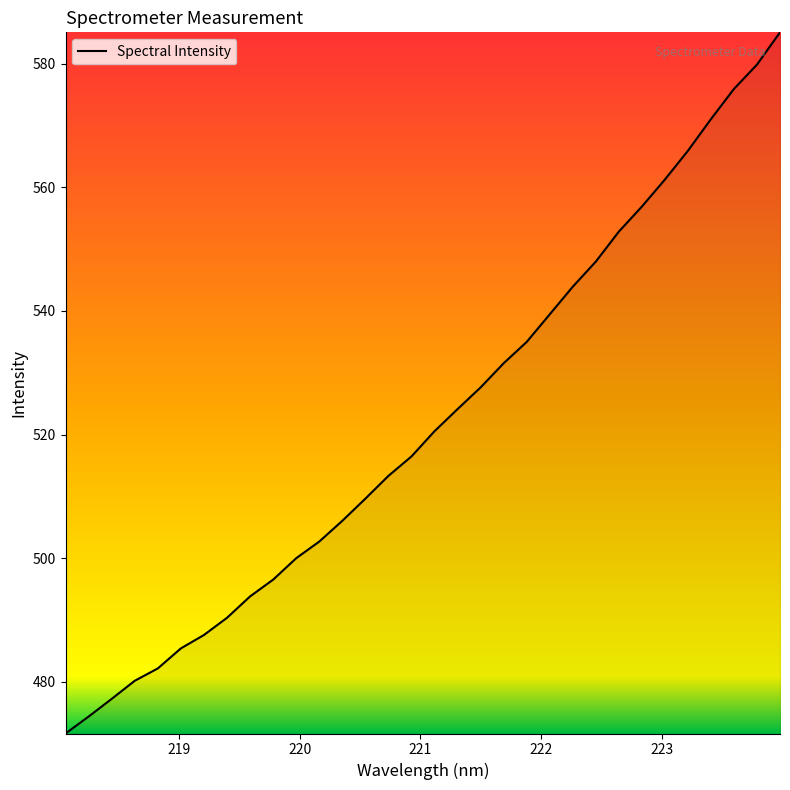

What is the smallest value displayed?

471.6